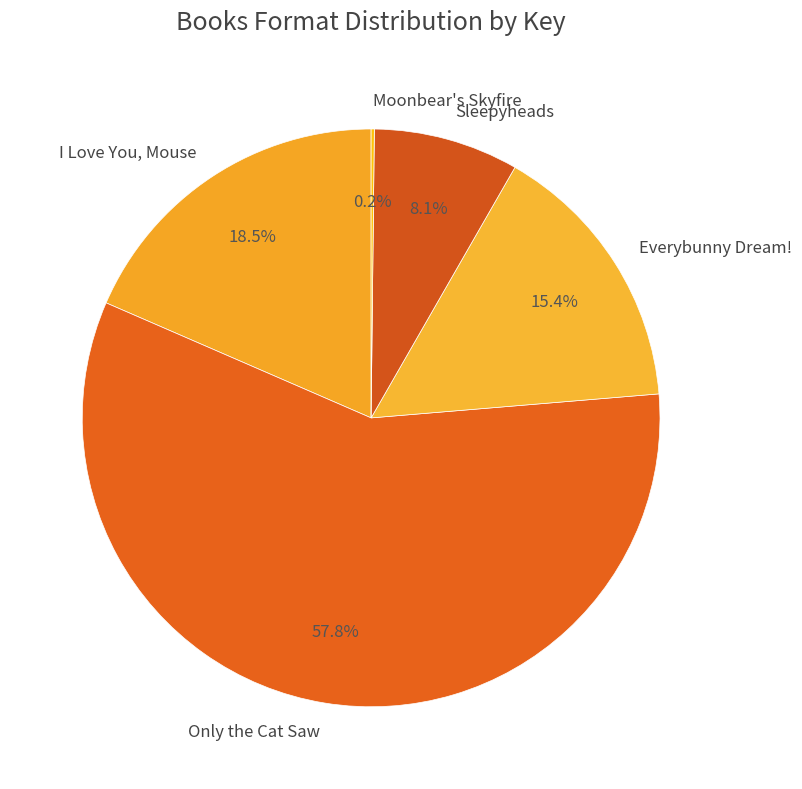

Which has a higher value, Everybunny Dream! or Only the Cat Saw?

Only the Cat Saw